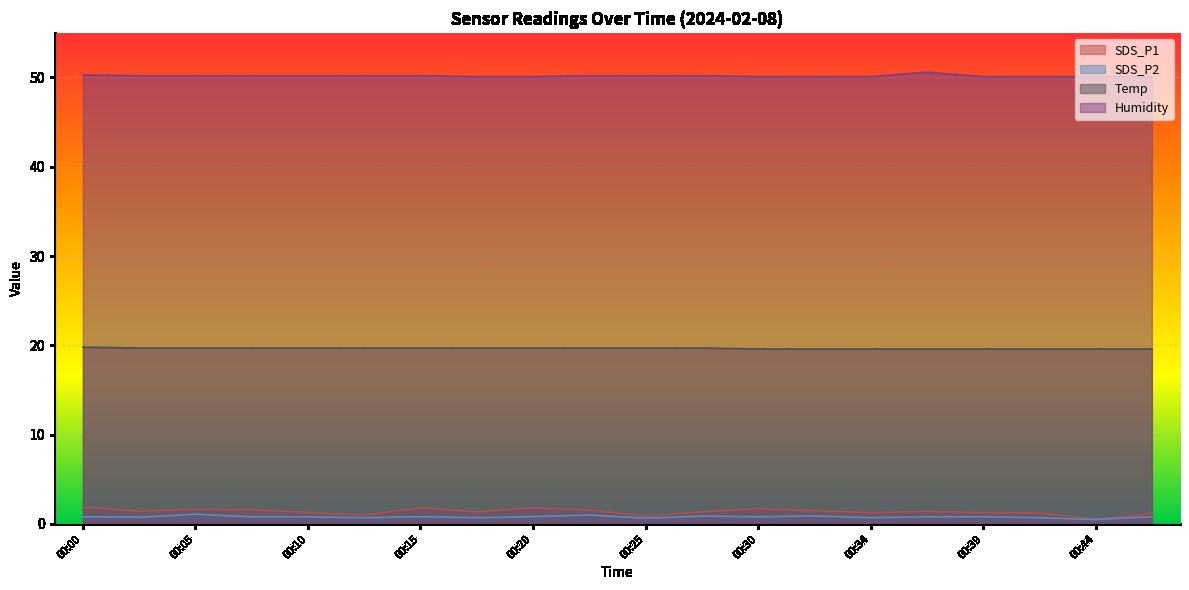

How many lines are shown in the chart?

4